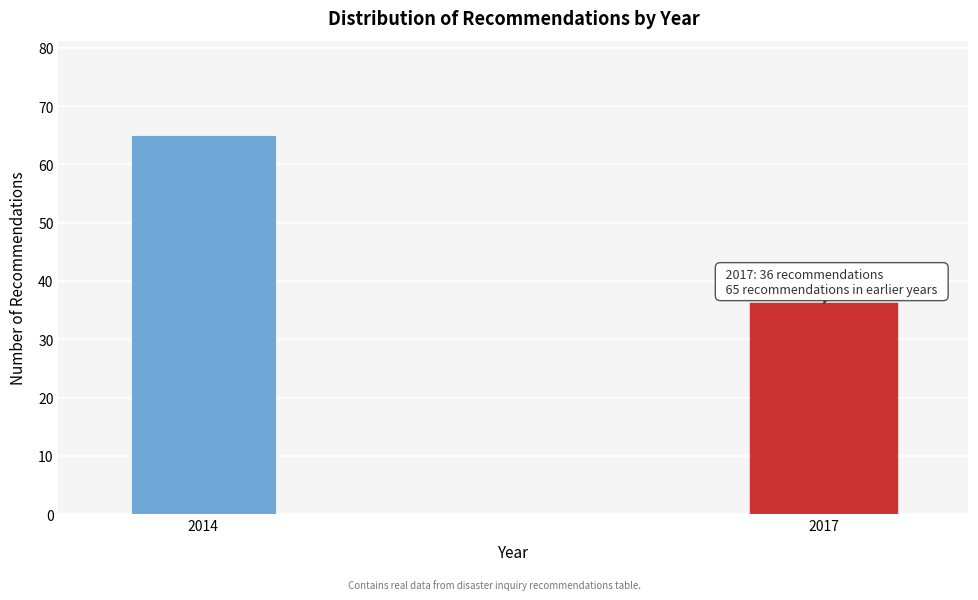

Reading left to right, extract all data points from this chart.

65	36